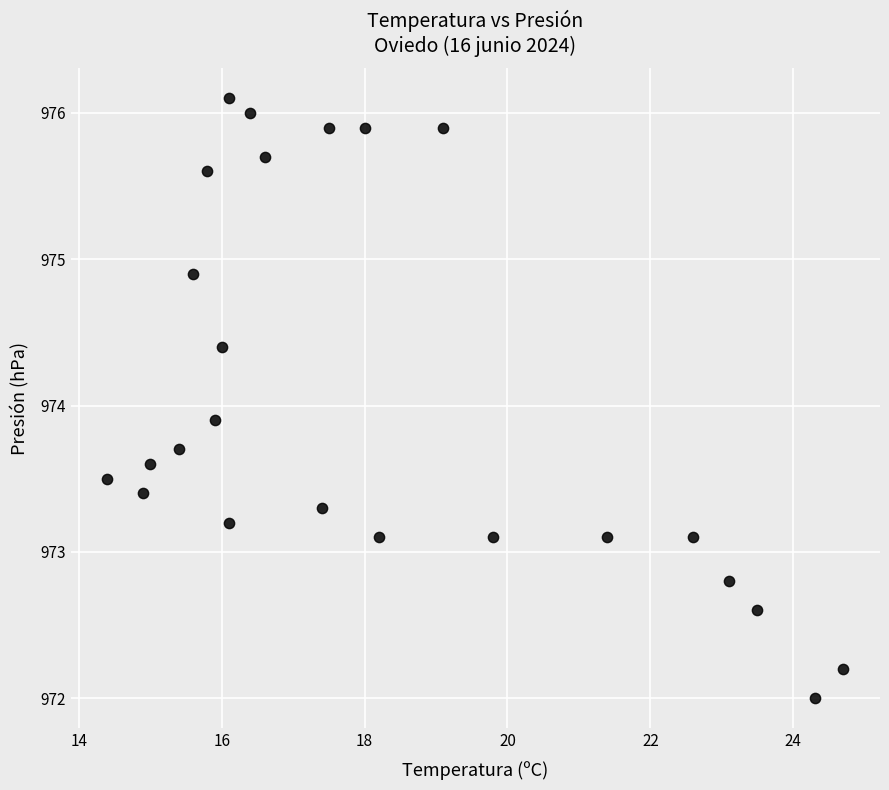

What is the range of X values (max minus min)?

10.3